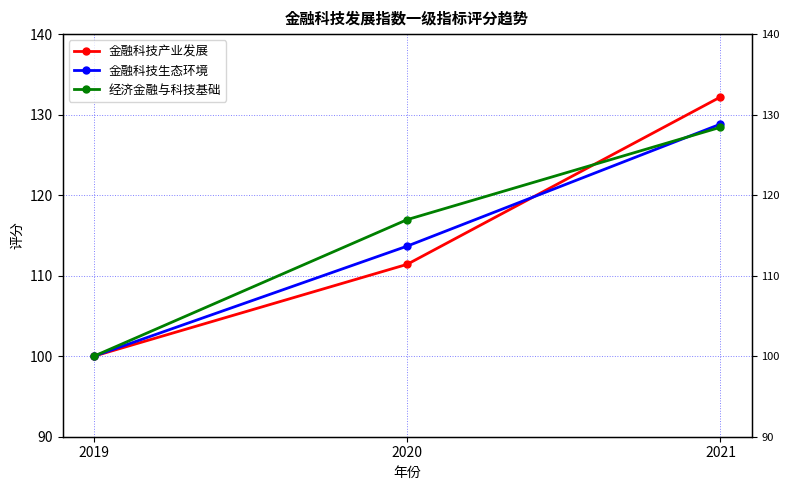

Reading right to left, what are all the values shown in this chart?

金融科技产业发展: 2021=132.2	2020=111.4	2019=100.0
金融科技生态环境: 2021=128.8	2020=113.7	2019=100.0
经济金融与科技基础: 2021=128.4	2020=117.0	2019=100.0